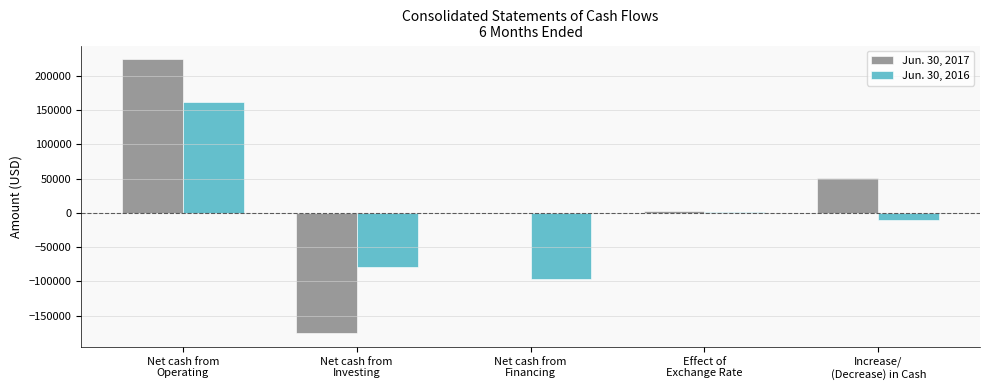

Which series has the largest total across all categories?

Jun. 30, 2017